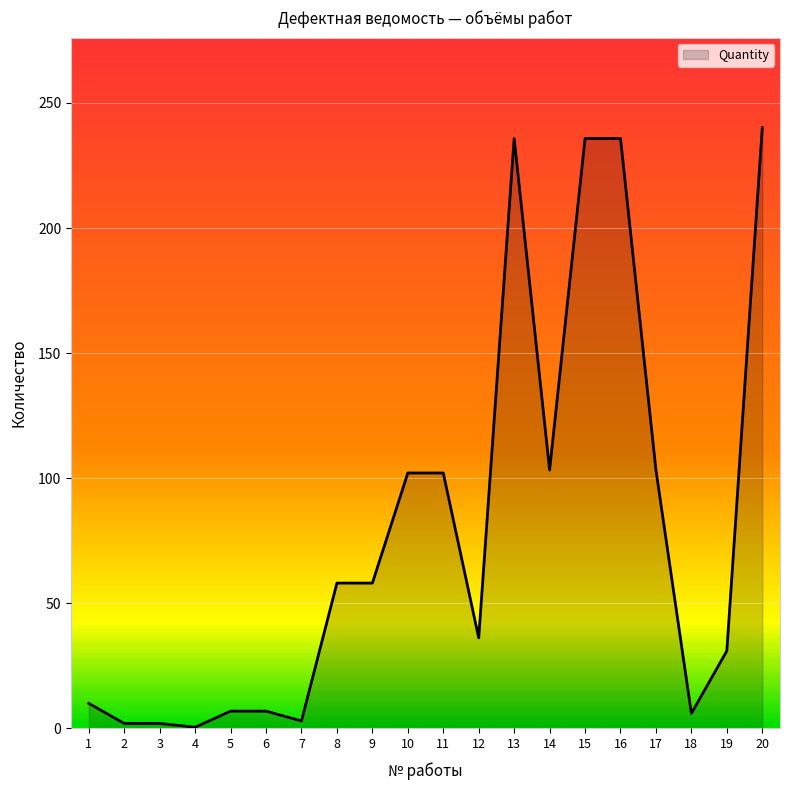

Is it true that the value at 13 is 235.8?

True